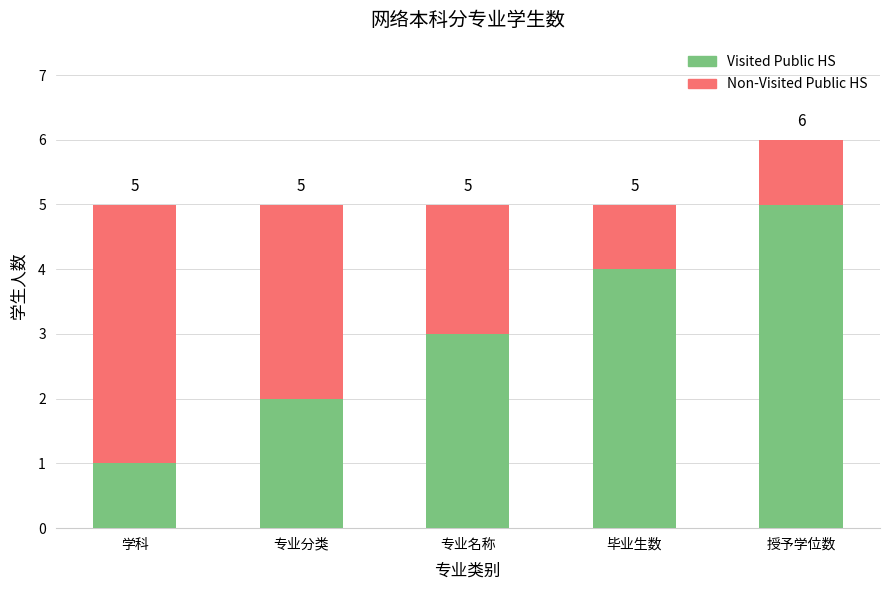

Count the Visited Public HS values in the range 2 to 4.

3